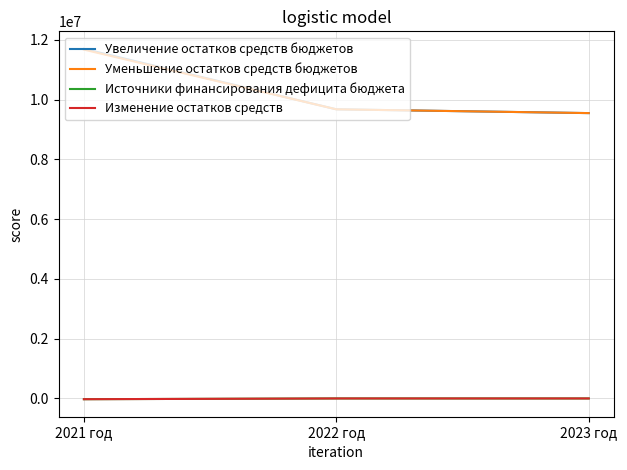

Which has a higher value, 2021 год or 2023 год?

2021 год